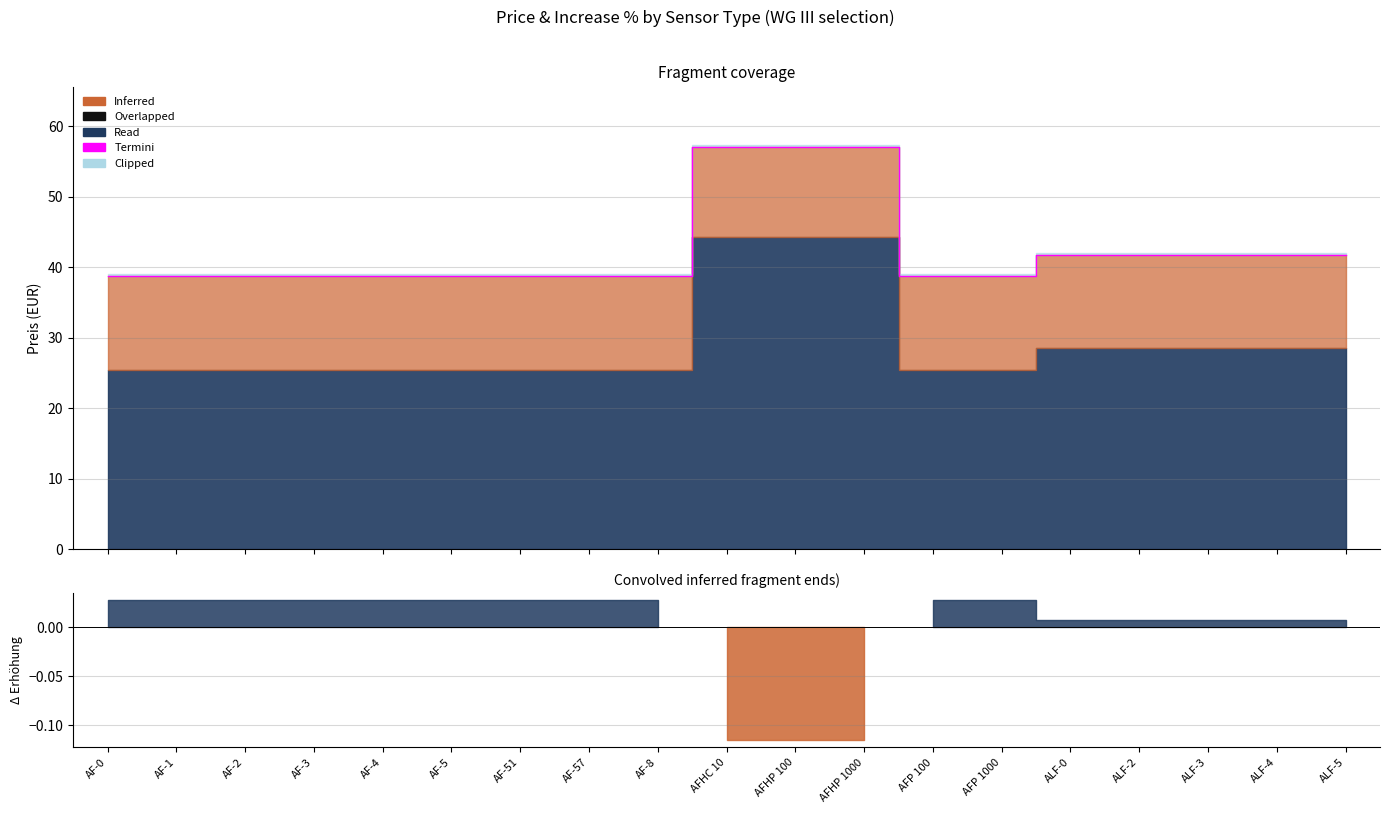

At which label is the value closest to 47?

ALF-0